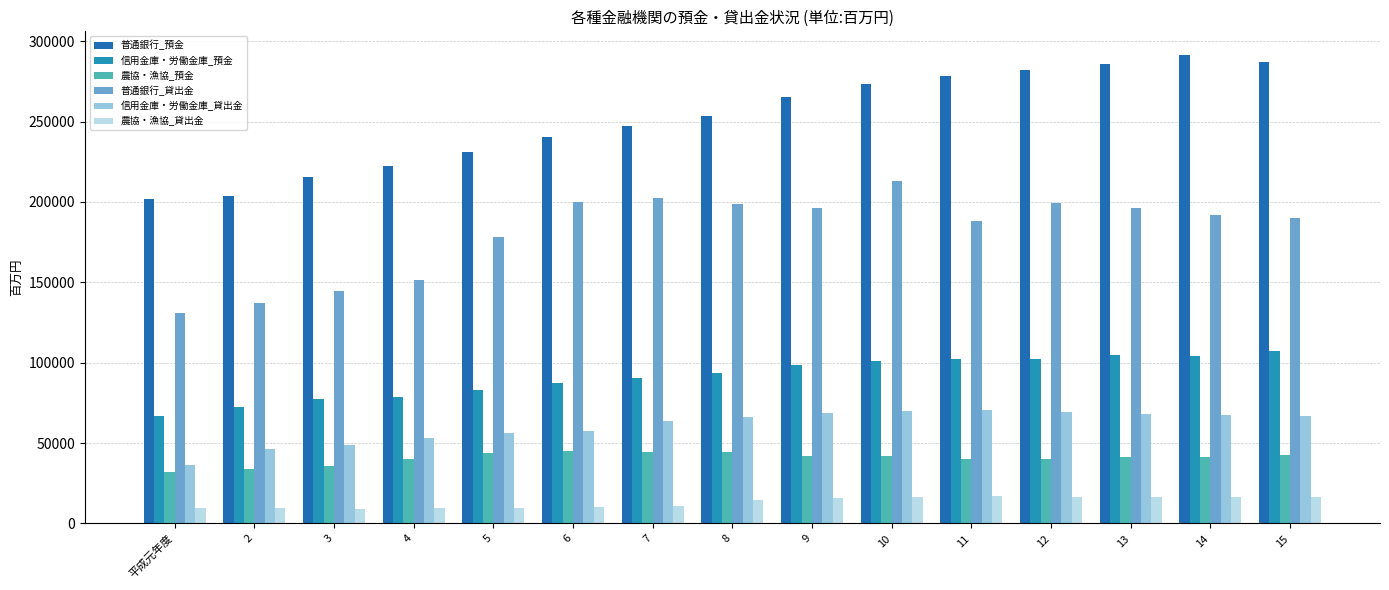

Which series has the widest spread of values?

普通銀行_預金